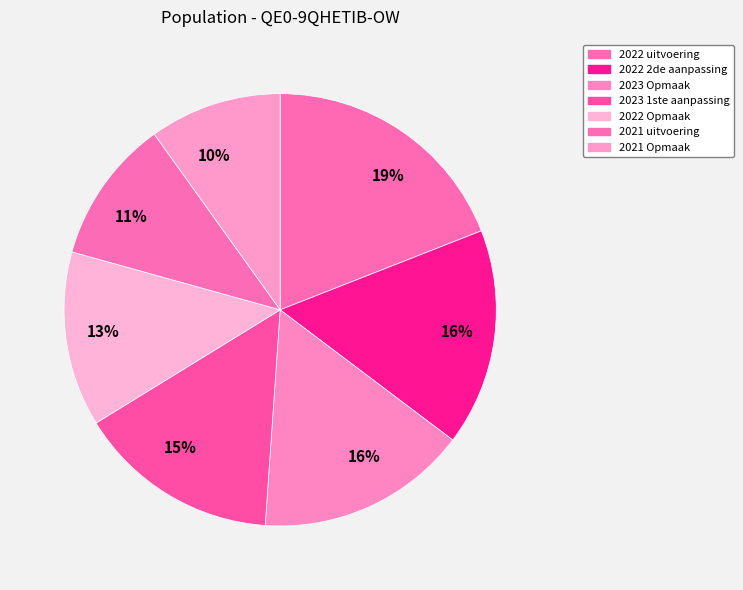

Which slice is the largest?

2022 uitvoering